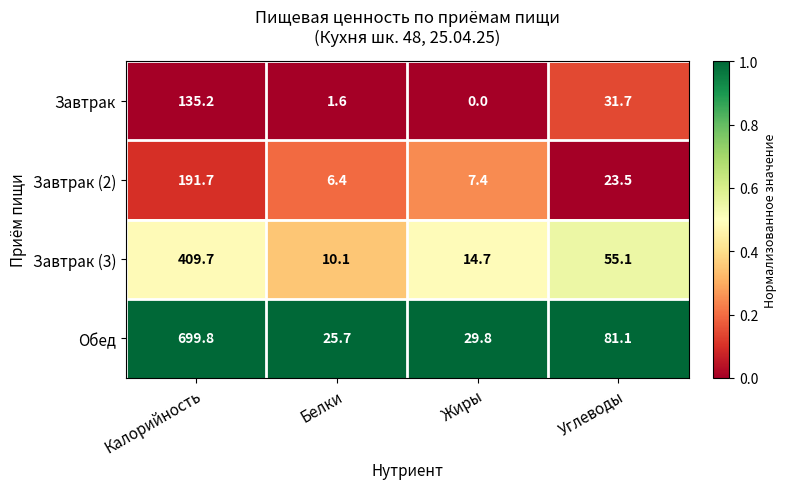

What is the sum of all Завтрак (2) values?

229.0